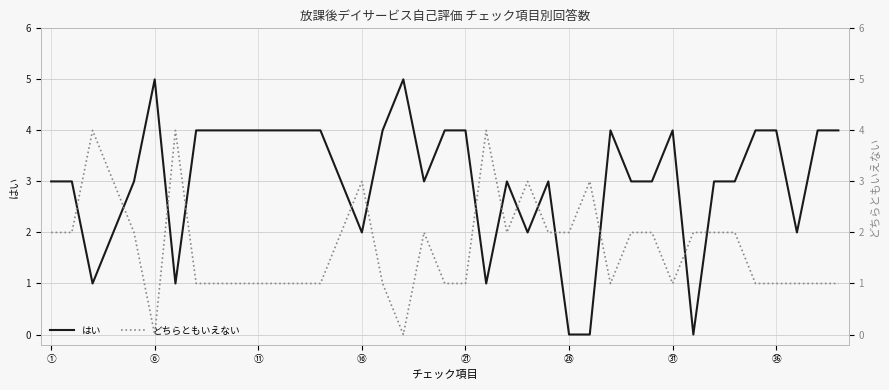

Is it true that はい equals 4 at ⑪?

True